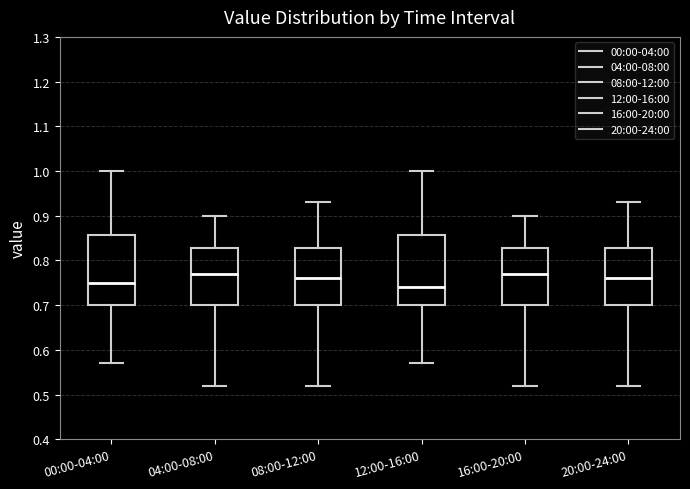

Which box has the lowest median line?

12:00-16:00